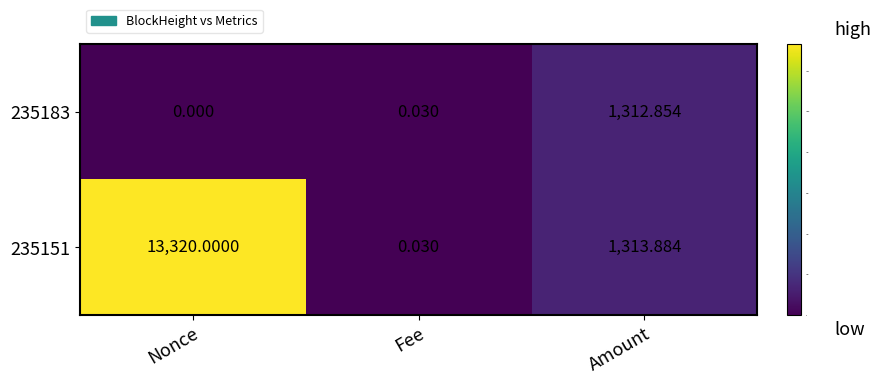

At which category is the sum across all series the highest?

Nonce